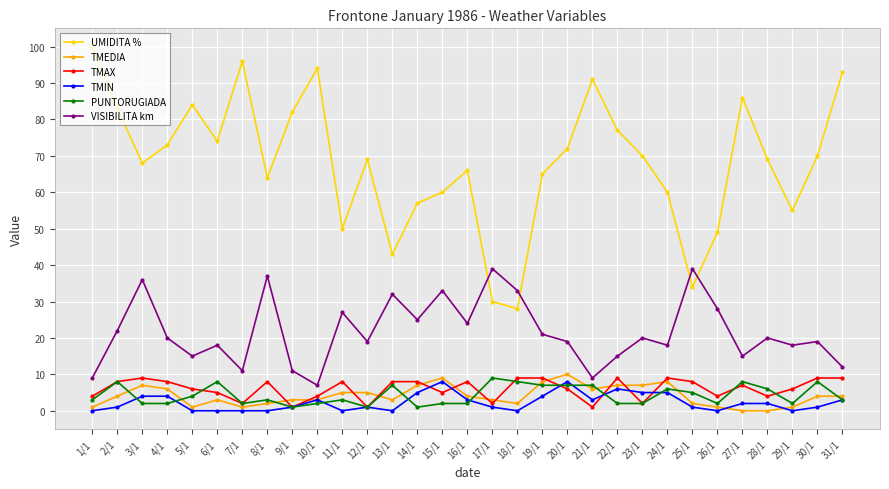

Where is the first local minimum for TMEDIA?

5/1